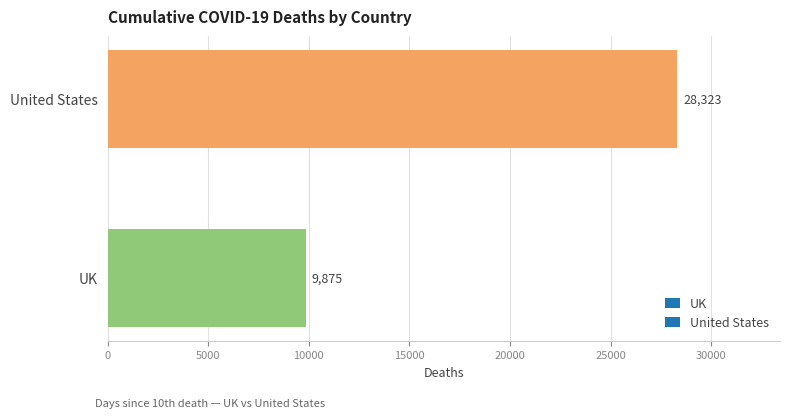

The value at United States is 46904. True or false?

False